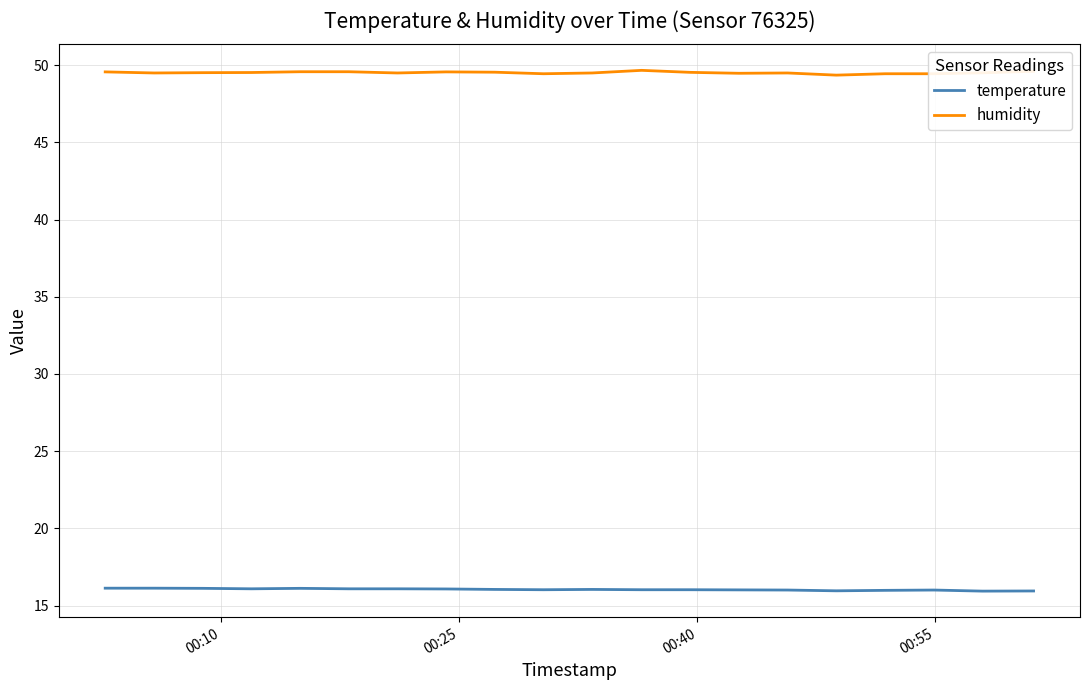

List the series in order of their peak value, highest first.

humidity, temperature